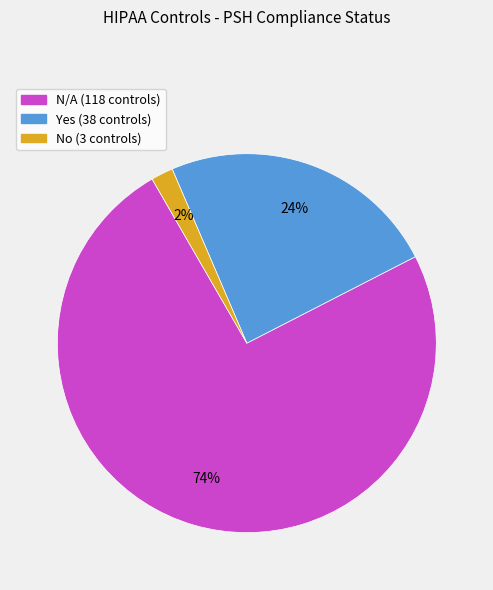

To the nearest percent, what portion does No represent?

2%